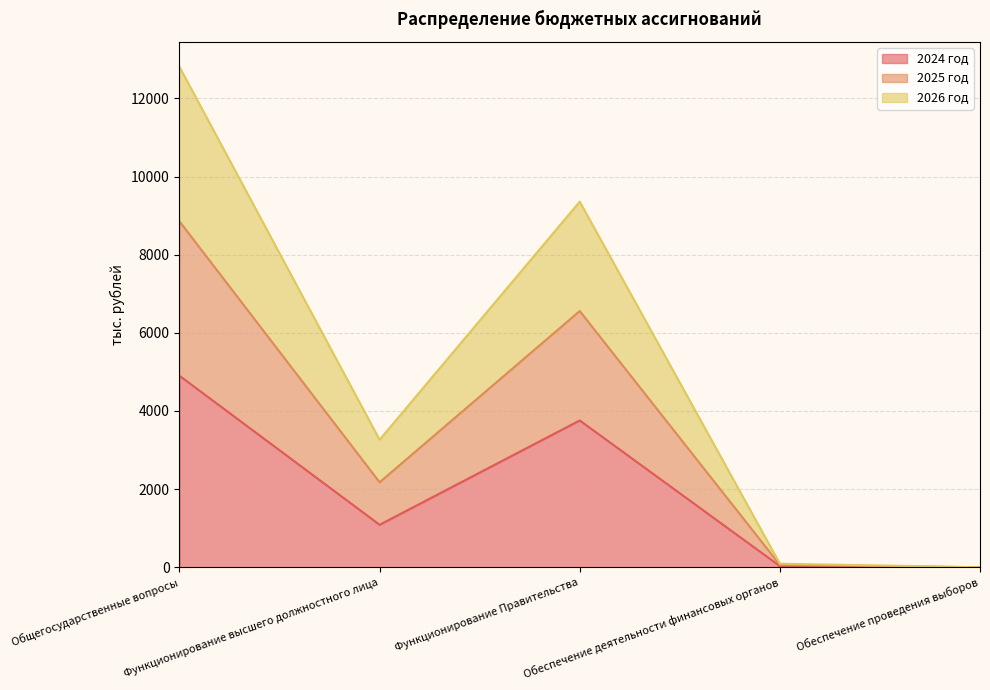

What position from the right is Обеспечение деятельности финансовых органов?

2